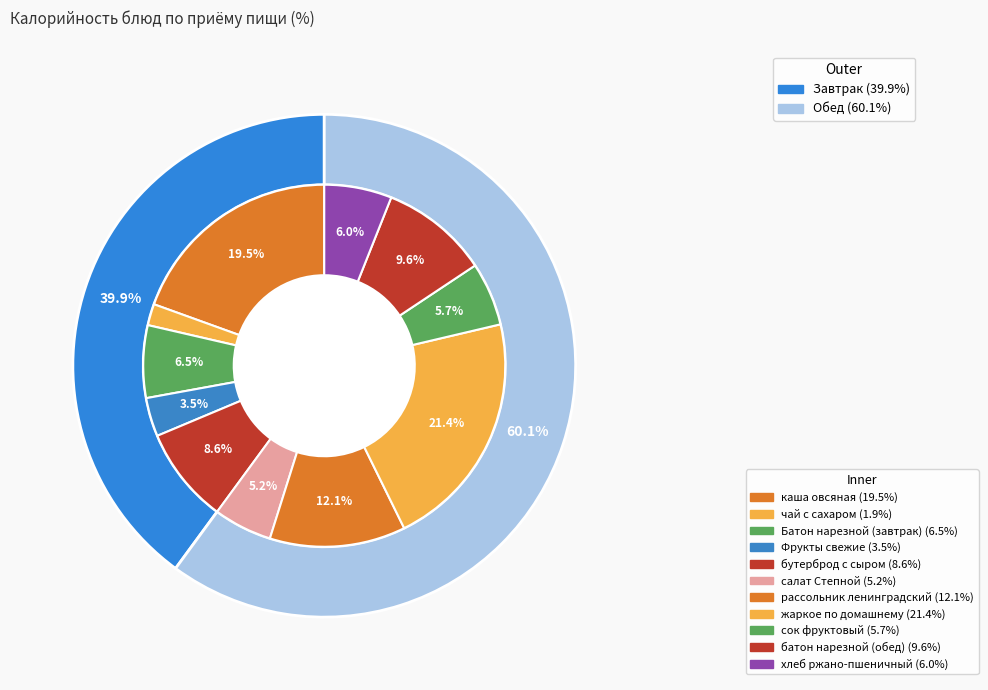

What is the largest slice in the pie chart?

жаркое по домашнему